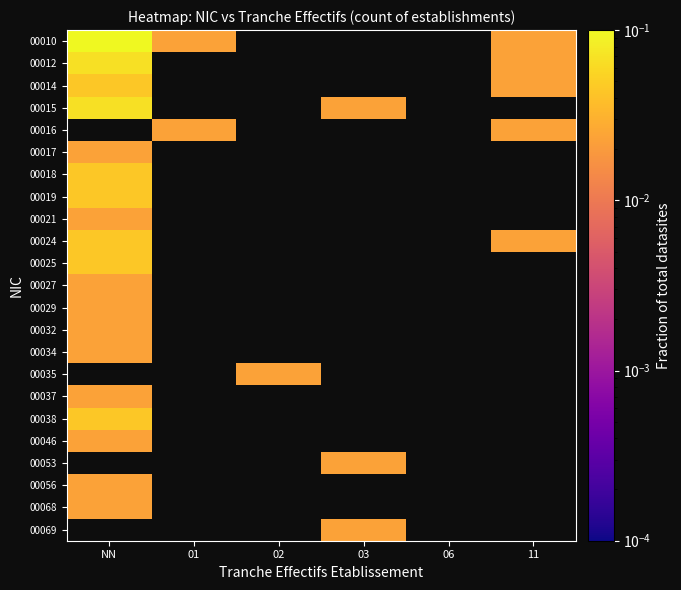

List the series in order of their peak value, lowest first.

00017, 00021, 00027, 00029, 00032, 00034, 00037, 00046, 00056, 00068, 00014, 00018, 00019, 00024, 00025, 00038, 00012, 00015, 00010, 00016, 00035, 00053, 00069